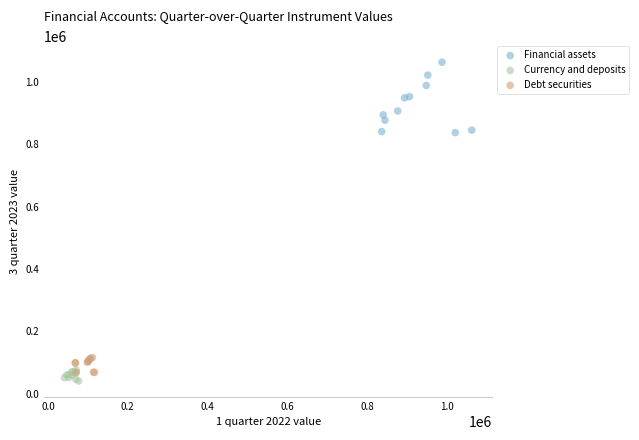

Which series has the largest Y range (max minus min)?

Financial assets